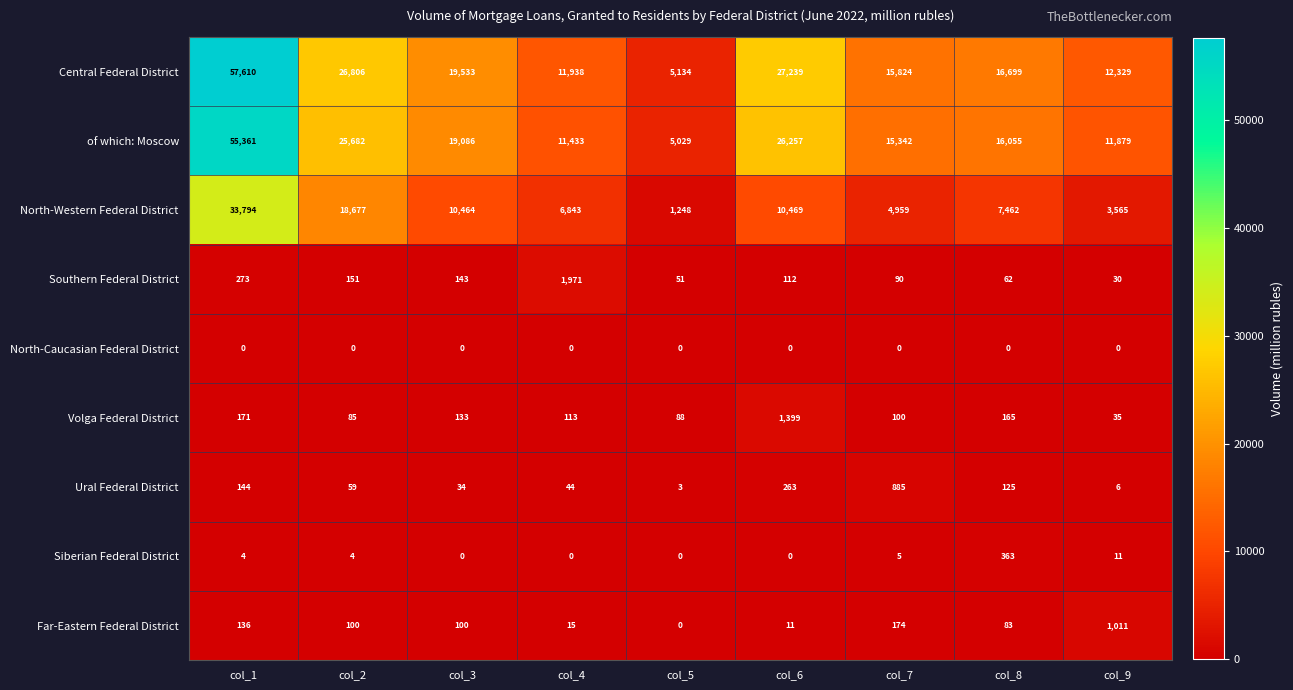

What is the difference between the highest and lowest values at col_3?

19533